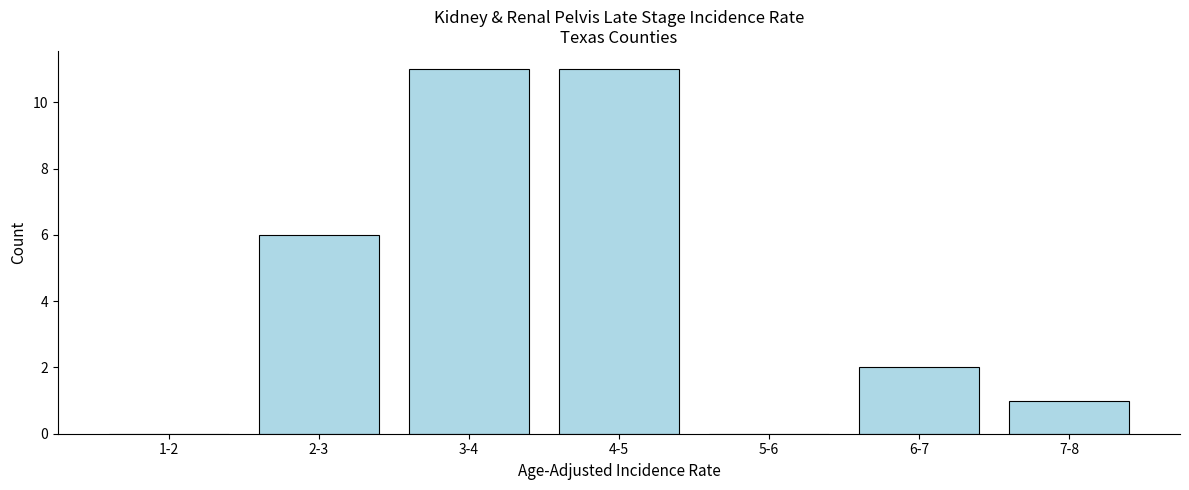

Reading left to right, extract all data points from this chart.

1-2=0	2-3=6	3-4=11	4-5=11	5-6=0	6-7=2	7-8=1